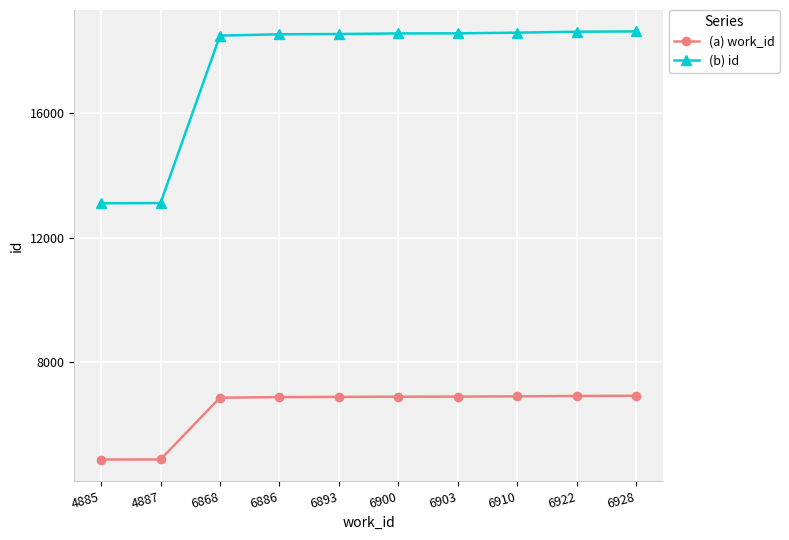

What is the maximum value shown in the chart?

18614